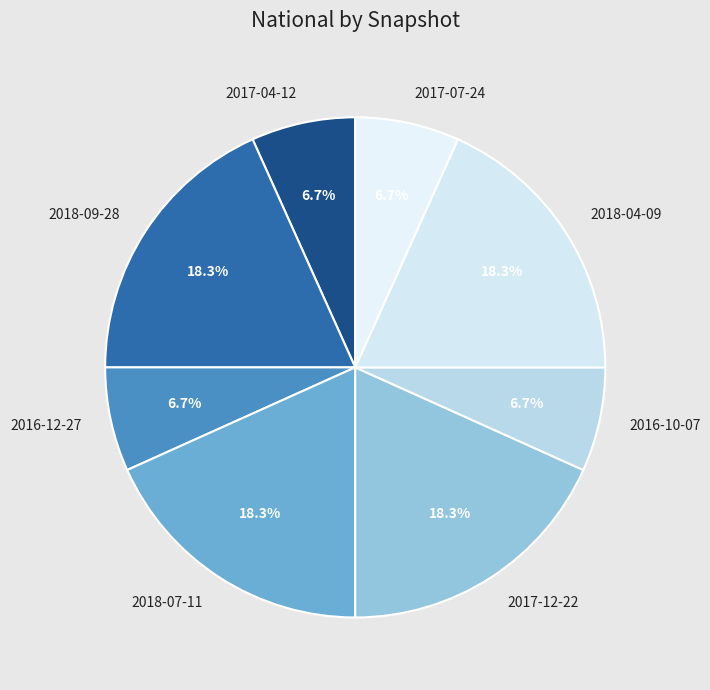

Approximately how many times larger is the value at 2018-09-28 compared to 2017-07-24?

2.7